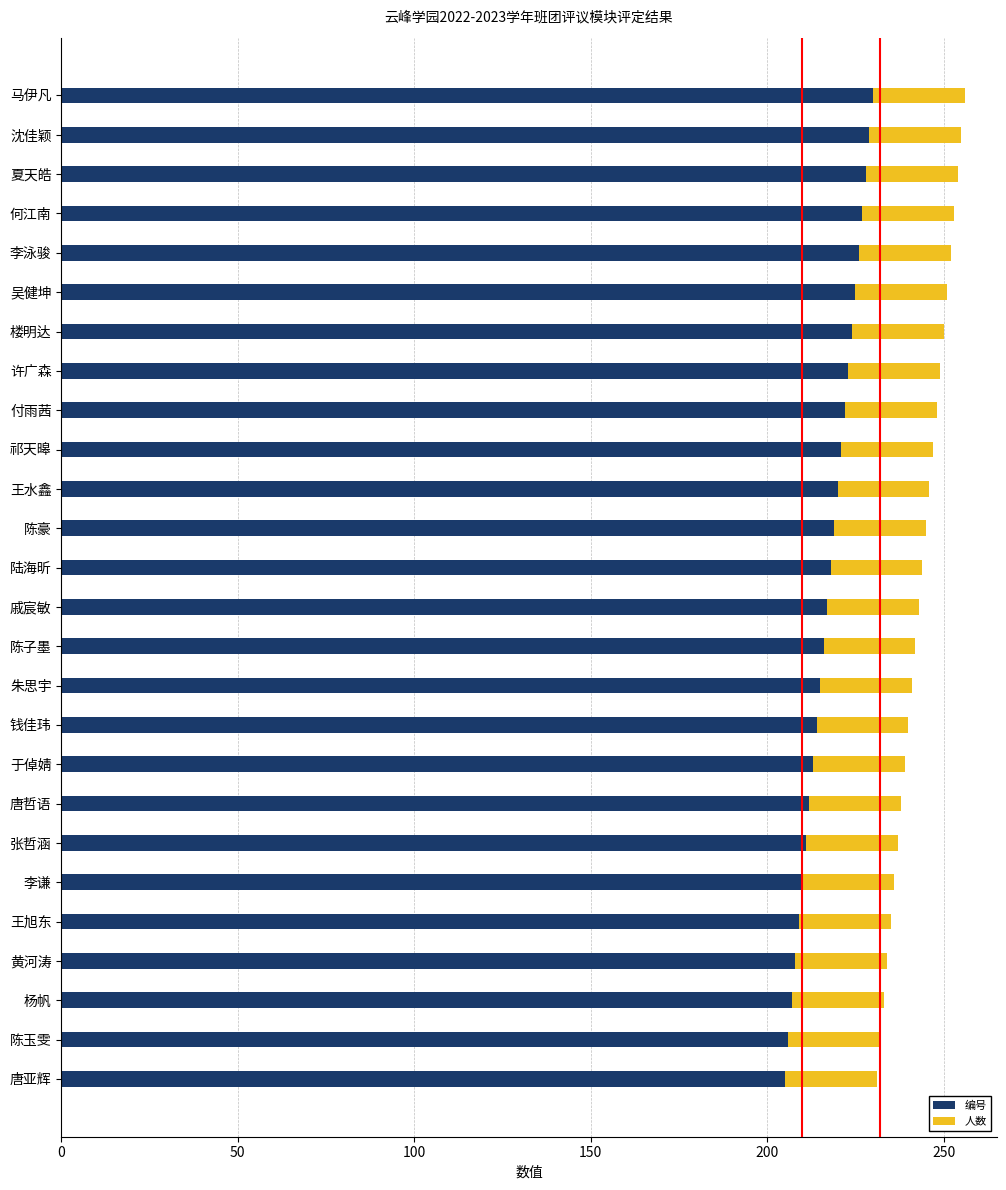

What is the total value across all series at 夏天皓?

254